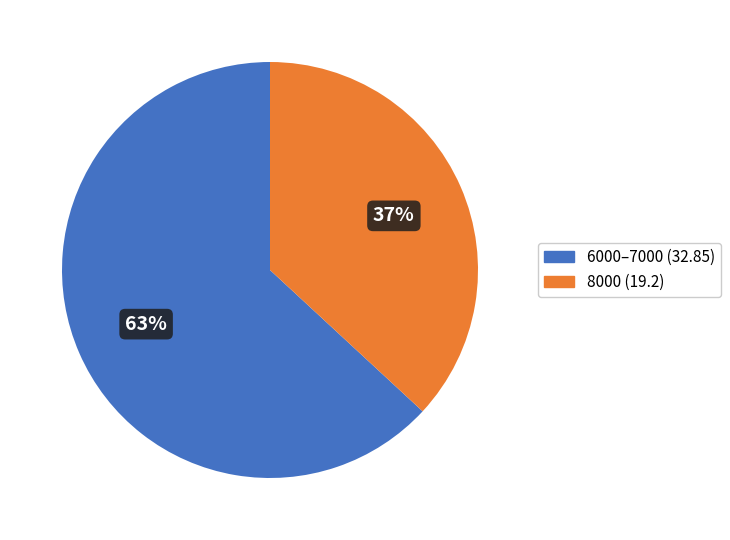

To the nearest percent, what is the difference between the largest and smallest slice percentages?

26%